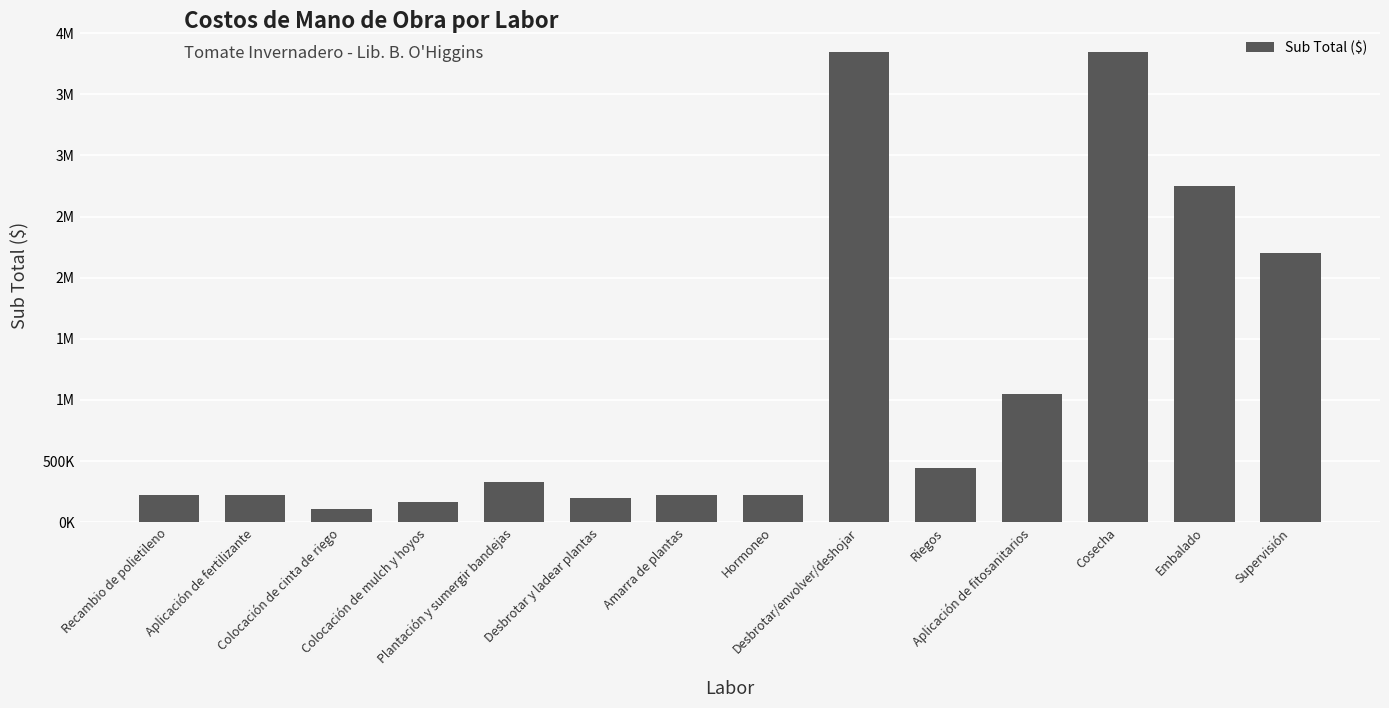

At which label does the data first exceed 330000?

Desbrotar/envolver/deshojar